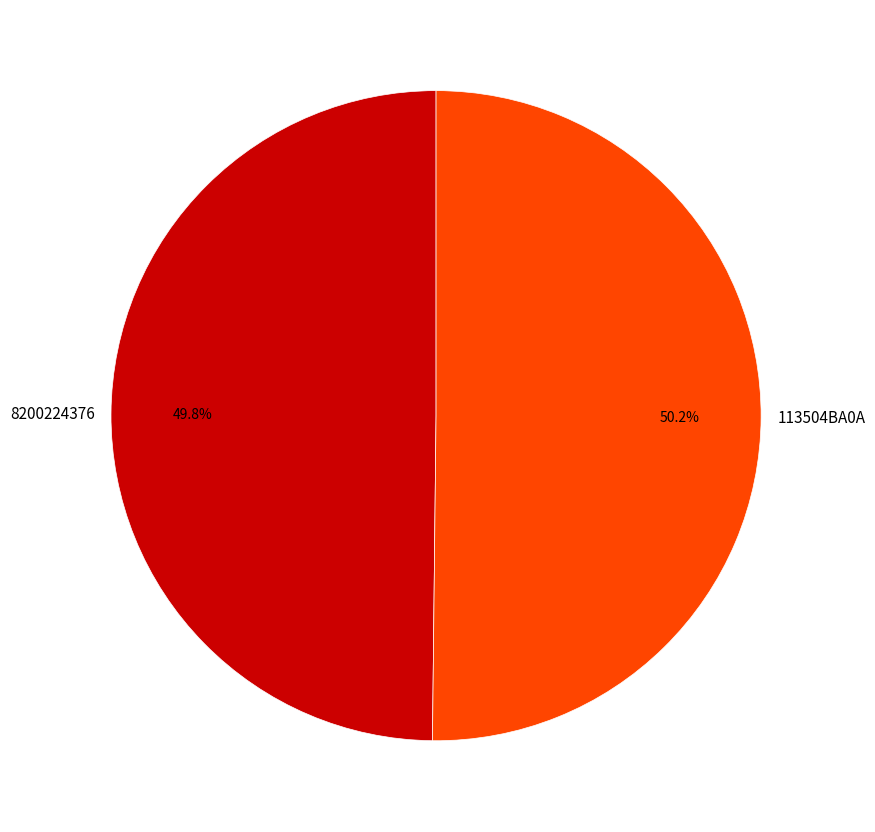

Is there a majority slice in this chart?

Yes